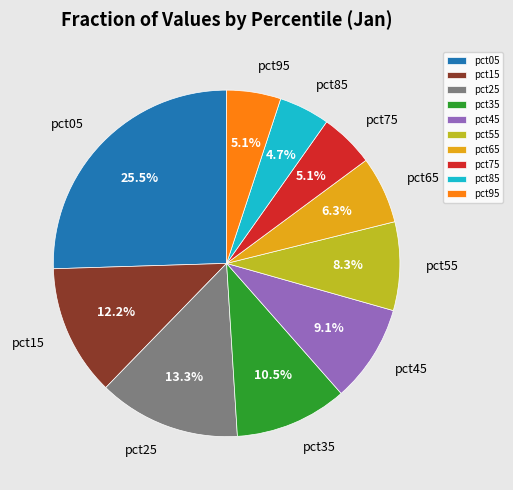

To the nearest percent, what portion does pct85 represent?

5%